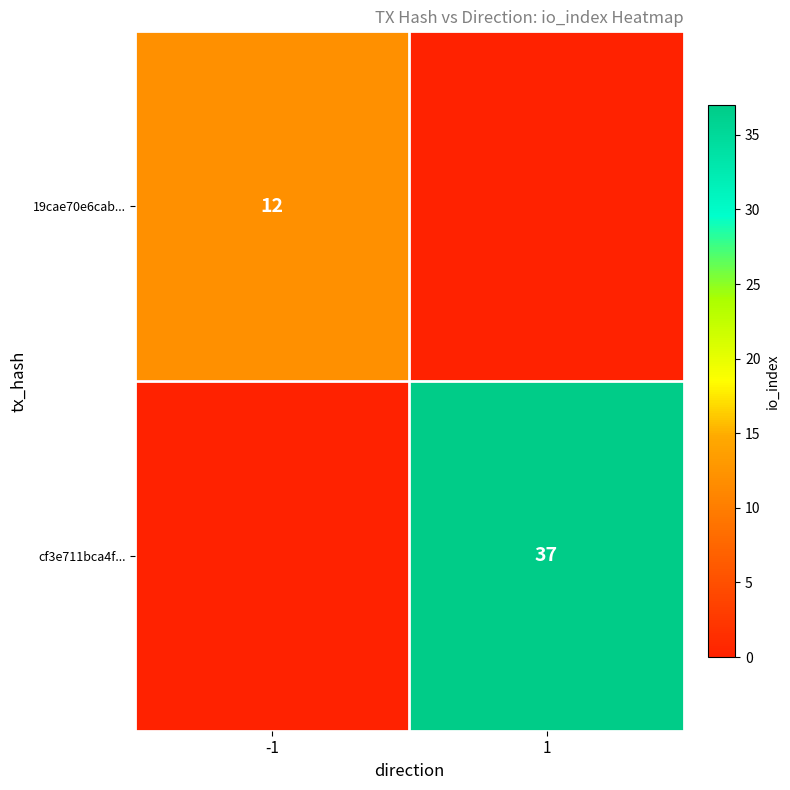

The cf3e711bca4f... series shows 37 at 1. True or false?

True